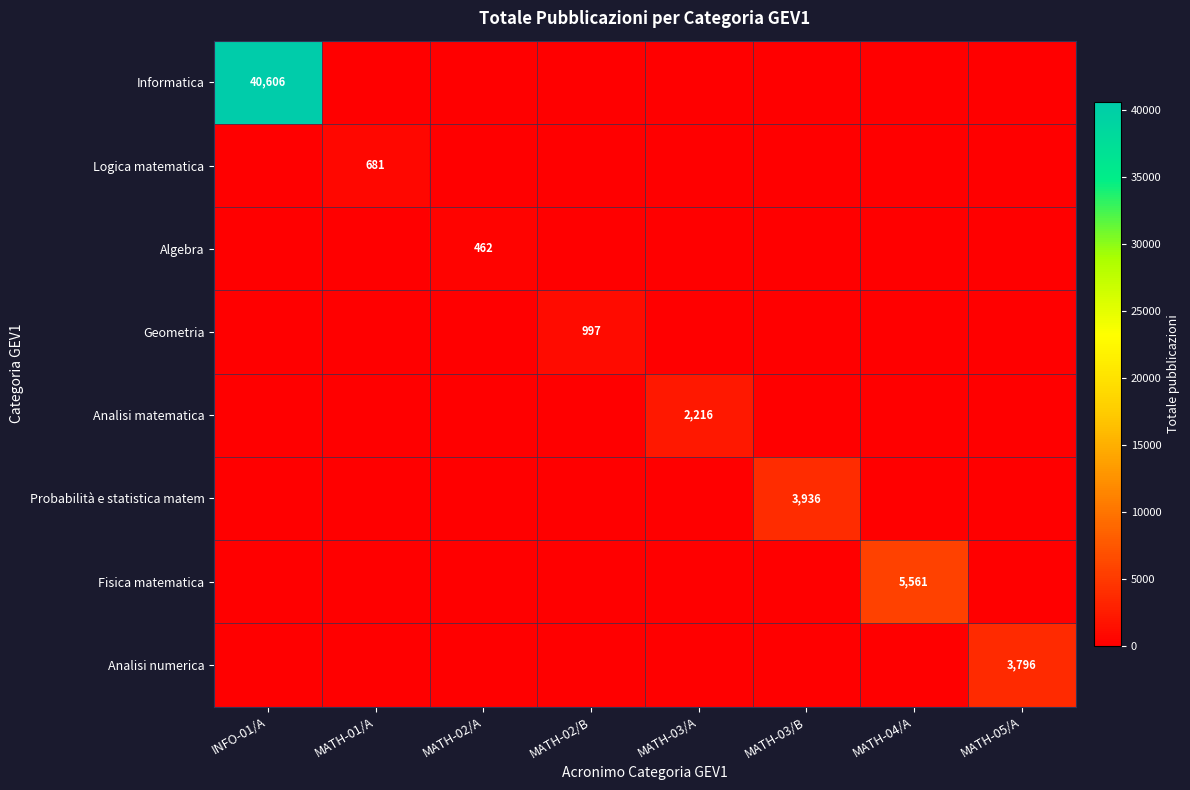

The Analisi matematica series shows 2216 at MATH-03/A. True or false?

True